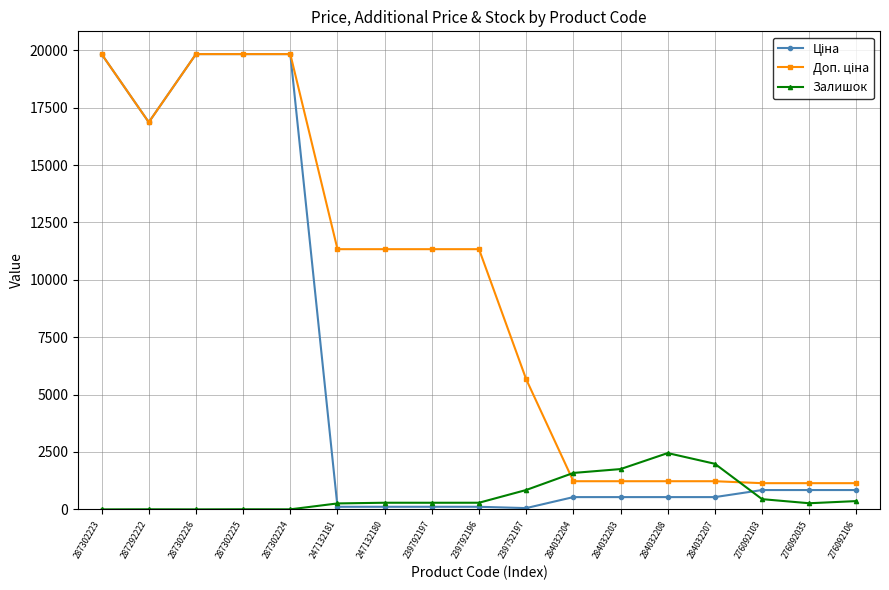

What is the highest value of the Залишок series?

2453.0